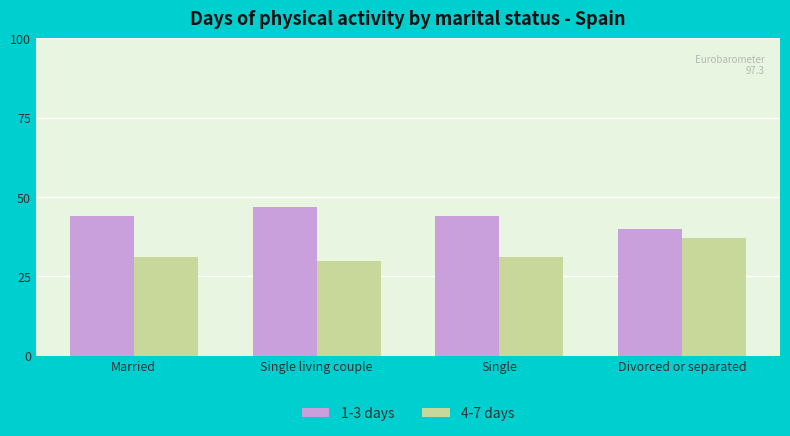

Between Married and Single living couple, which series saw the biggest shift?

1-3 days